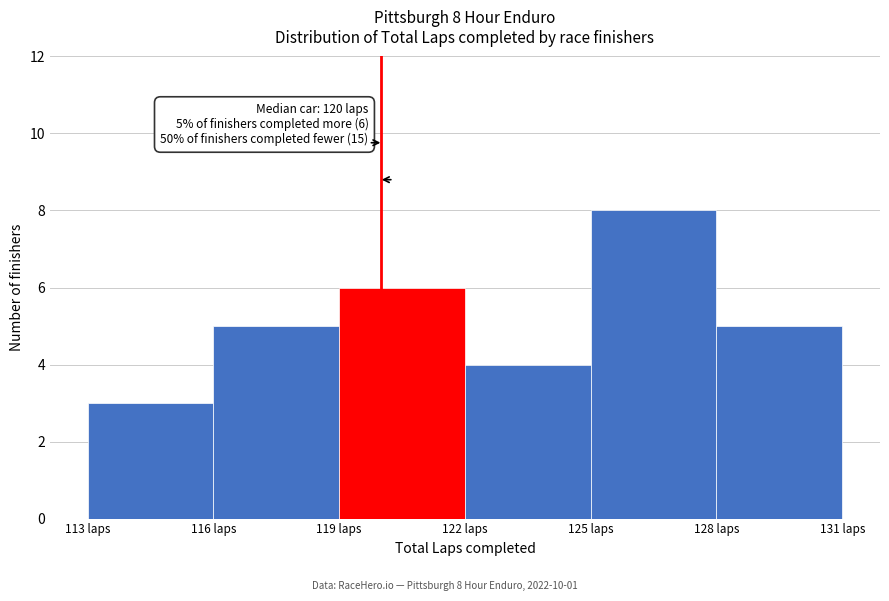

Which range on the x-axis has the tallest bar?

125 to 128